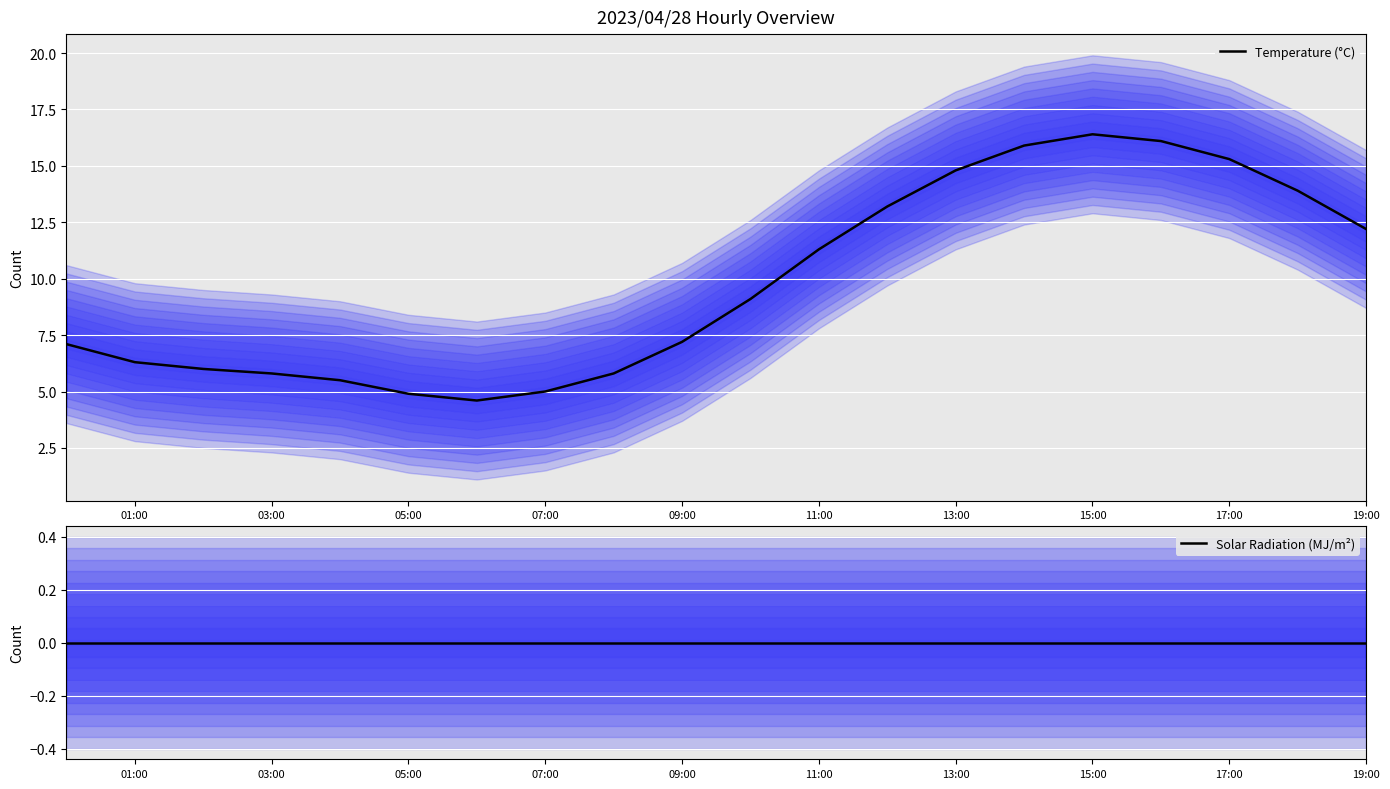

Is this an area chart (filled region under the line)?

No